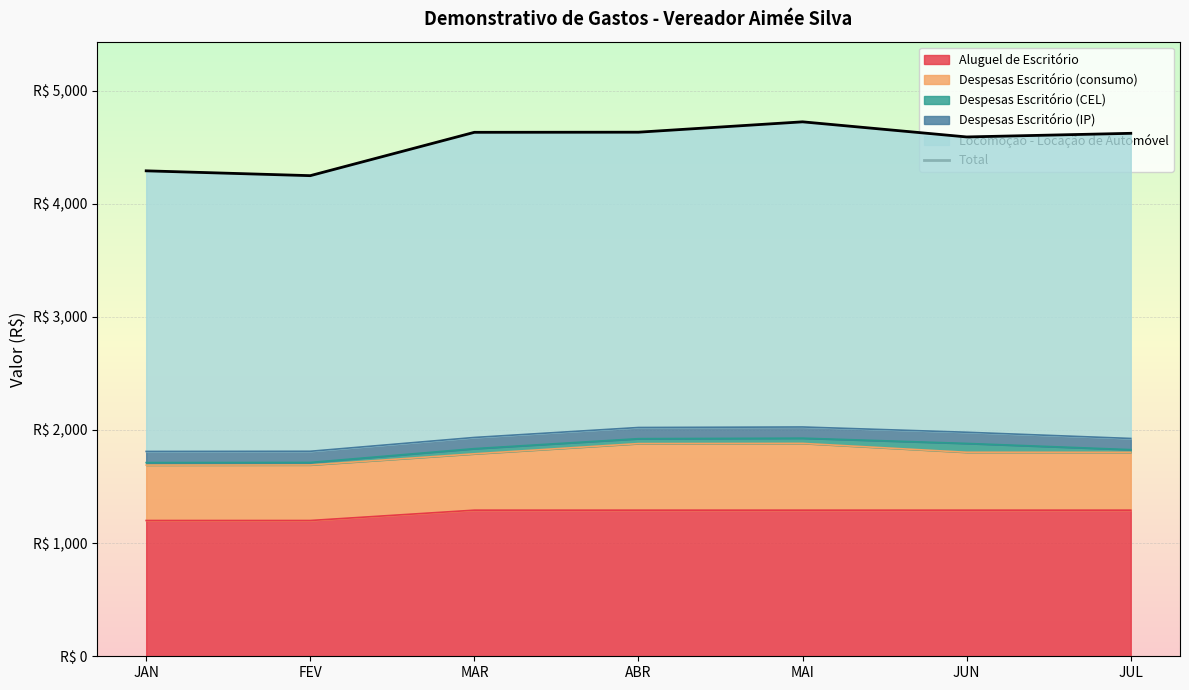

Rank the categories by value from highest to lowest.

MAI, ABR, MAR, JUL, JUN, JAN, FEV